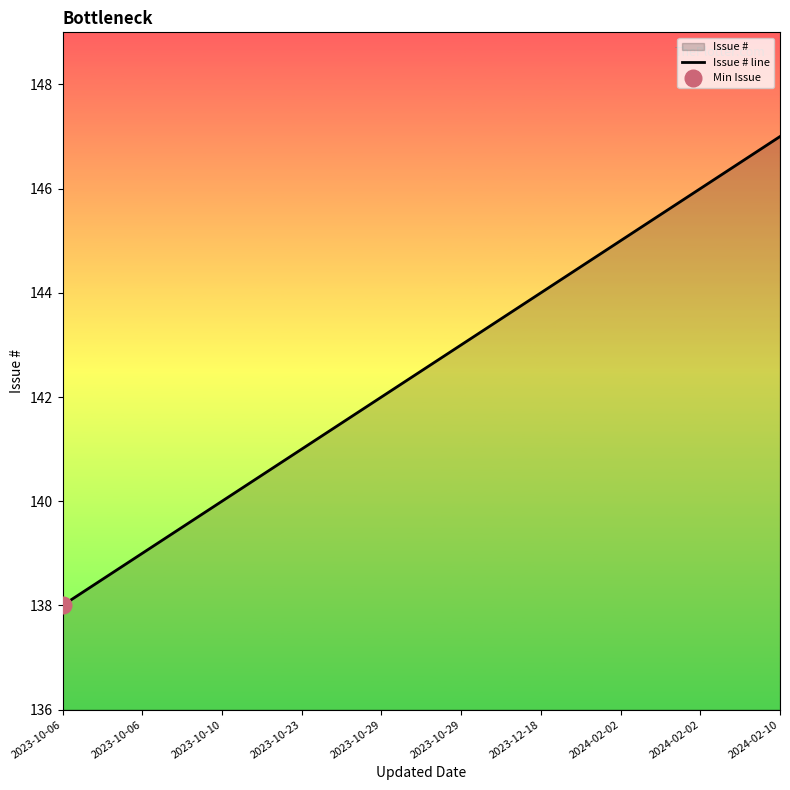

At which label does the data first exceed 143?

2023-12-18